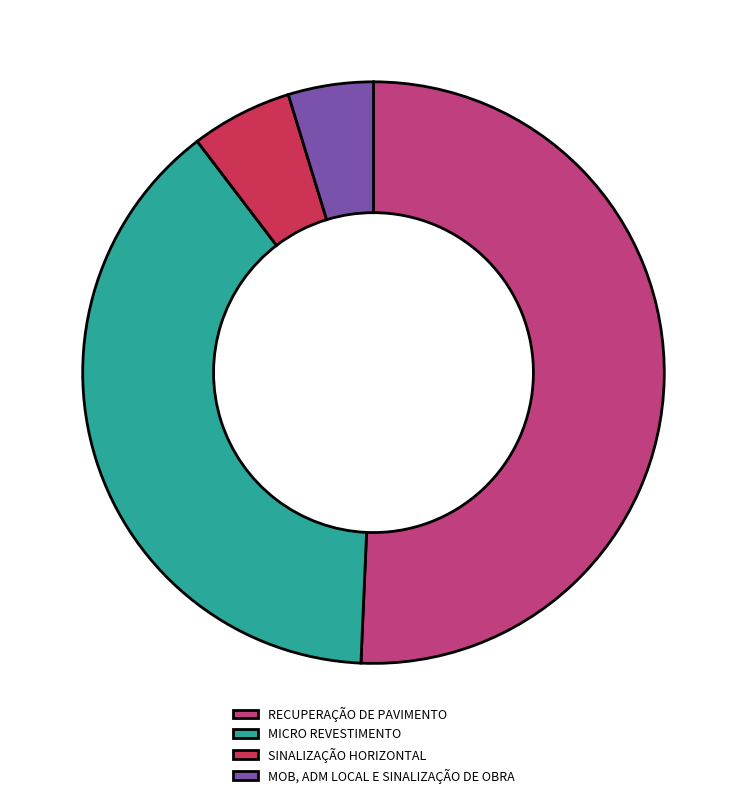

Is the sum of SINALIZAÇÃO HORIZONTAL and MOB, ADM LOCAL E SINALIZAÇÃO DE OBRA greater than half?

No